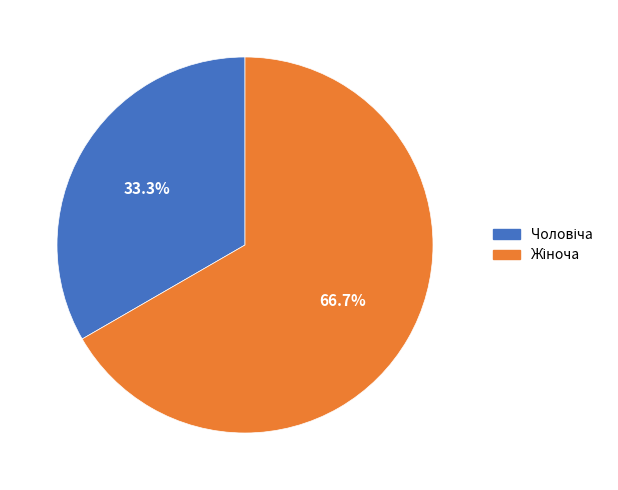

Does any single category account for the majority?

Yes